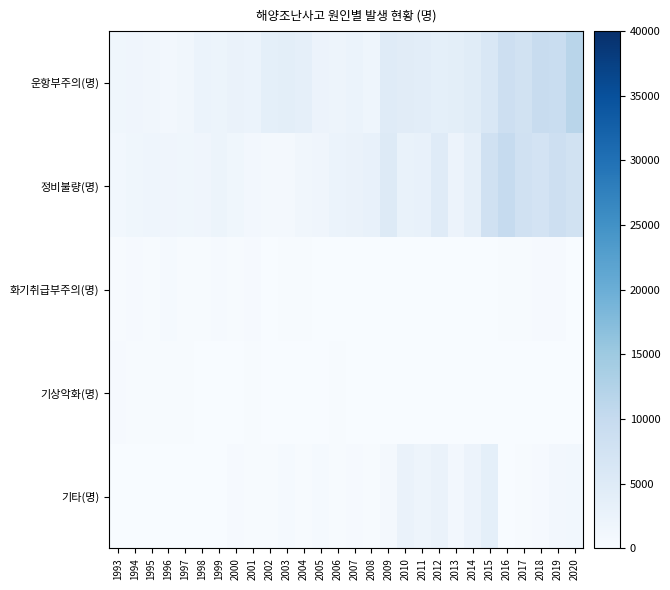

Between 2011 and 2016, which series saw the biggest shift?

정비불량(명)